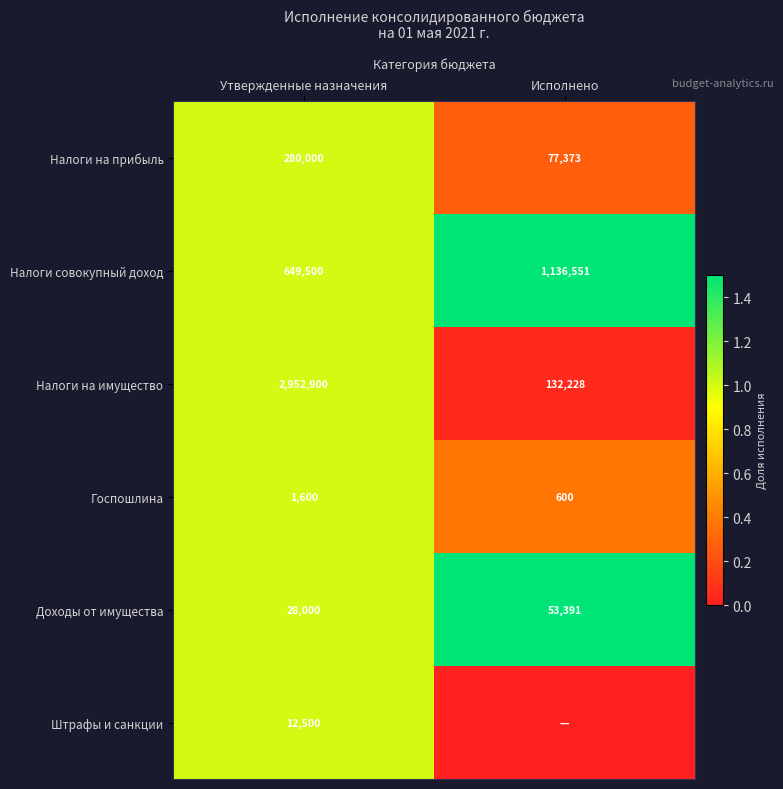

At Утвержденные назначения, list the series in order from largest to smallest.

Налоги на имущество, Налоги совокупный доход, Налоги на прибыль, Доходы от имущества, Штрафы и санкции, Госпошлина